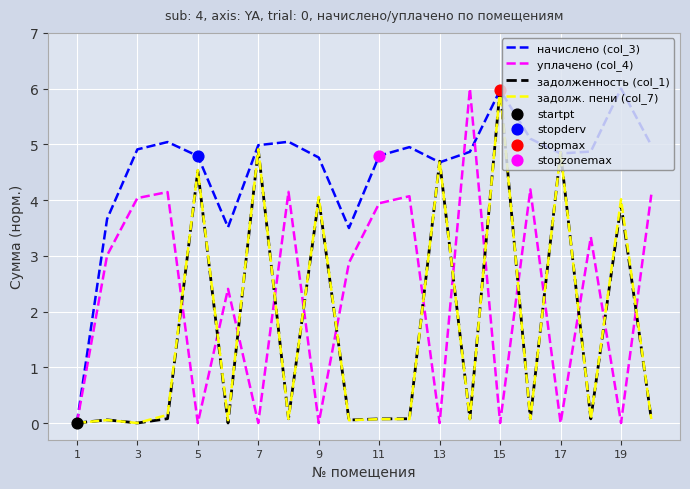

What is the maximum value shown in the chart?

6.0